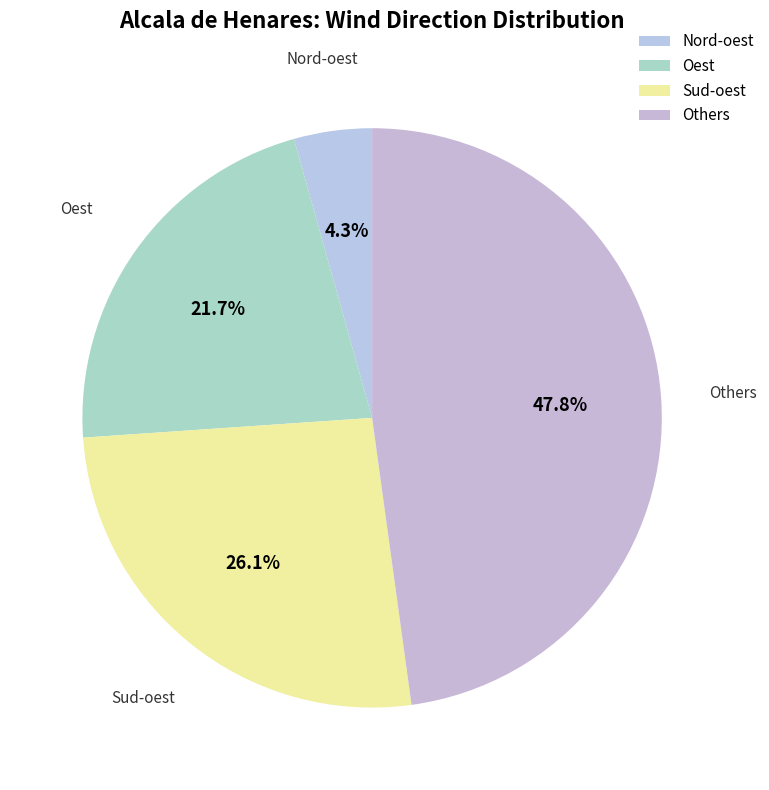

Does Others represent more than half of the total?

No